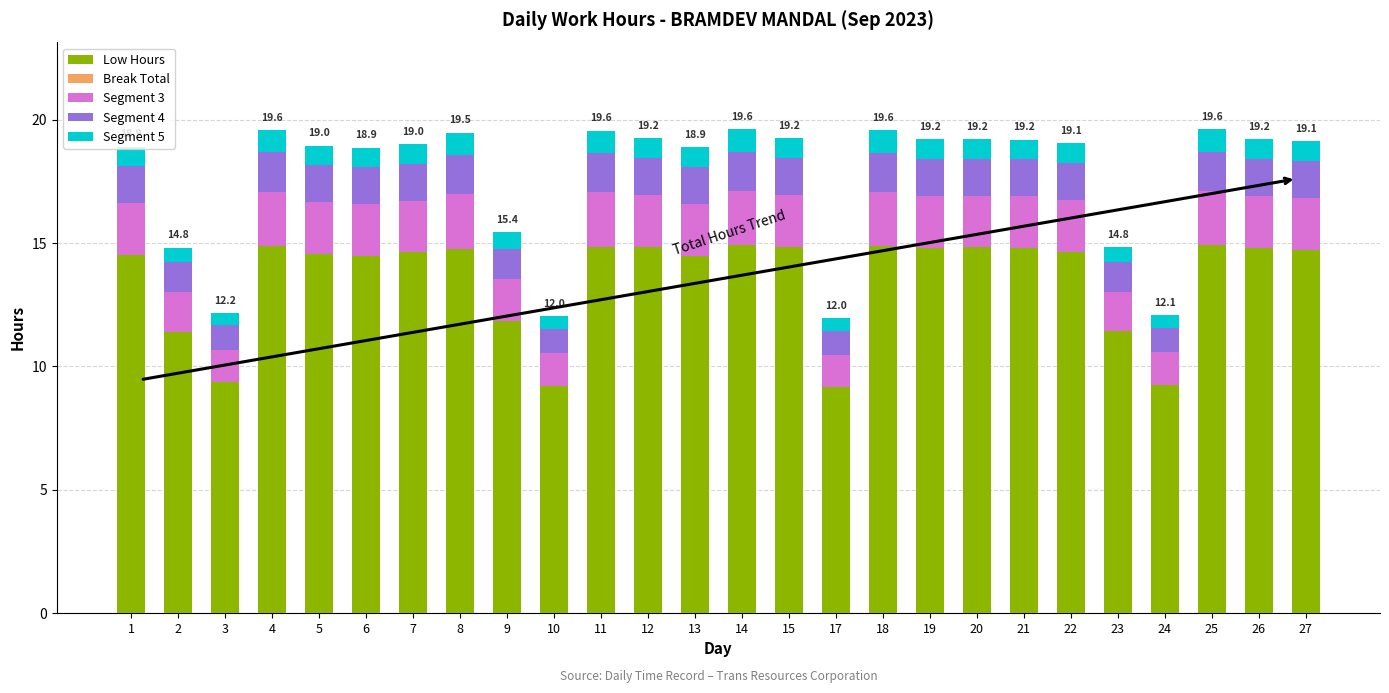

True or false: Low Hours has a value of 14.8 at 26.

True